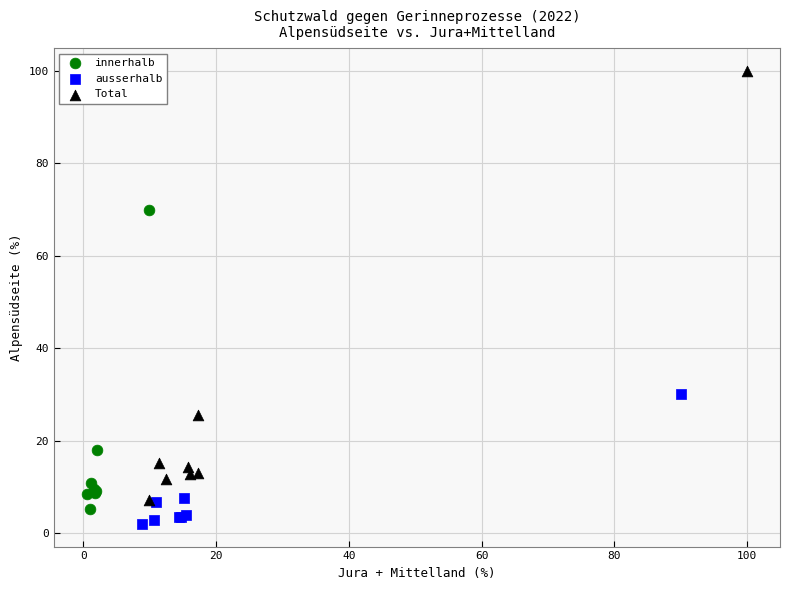

Which series has the widest spread of Y values?

Total